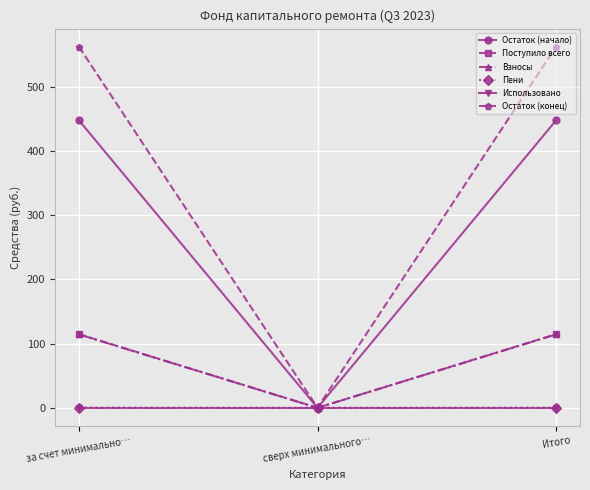

What is the sum of the Остаток (конец) values at за счет минимально… and сверх минимального…?

562.6